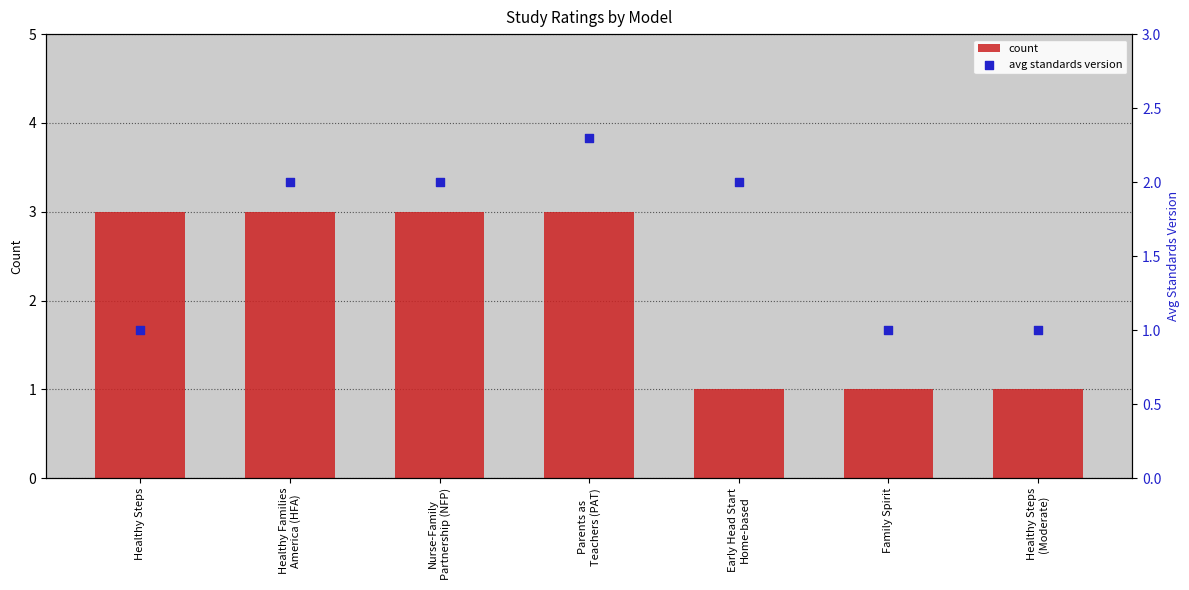

Is the value of count at Early Head Start
Home-based greater than the value of avg standards version at Early Head Start
Home-based?

No